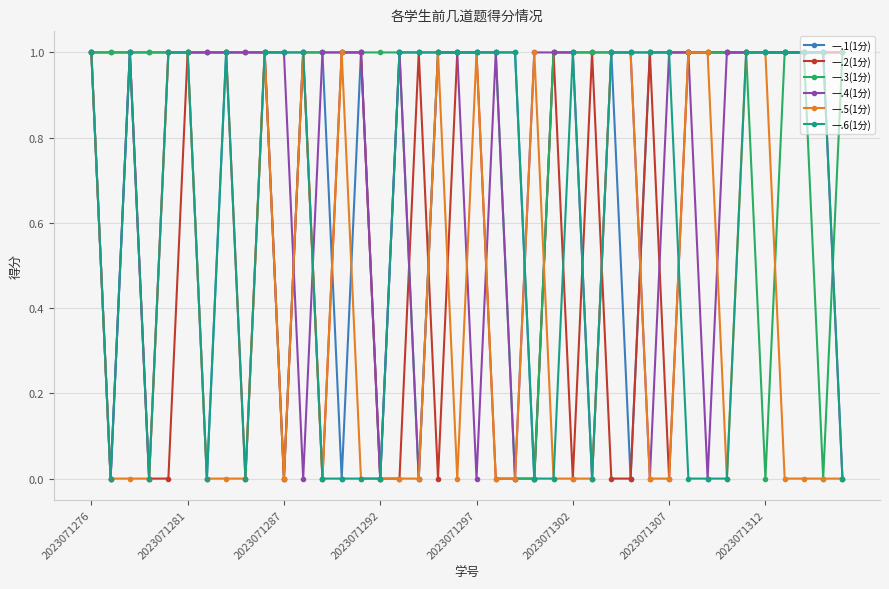

Which series has the largest total across all categories?

一.3(1分)